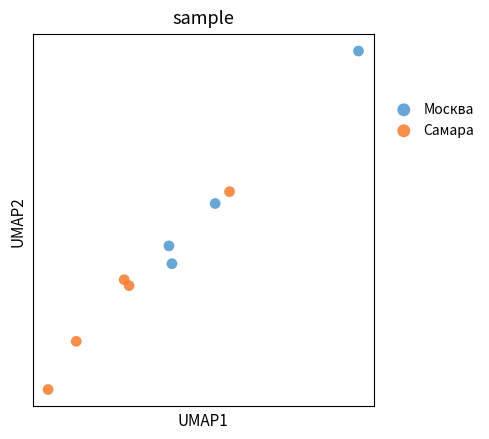

Which series reaches the minimum Y coordinate?

Самара